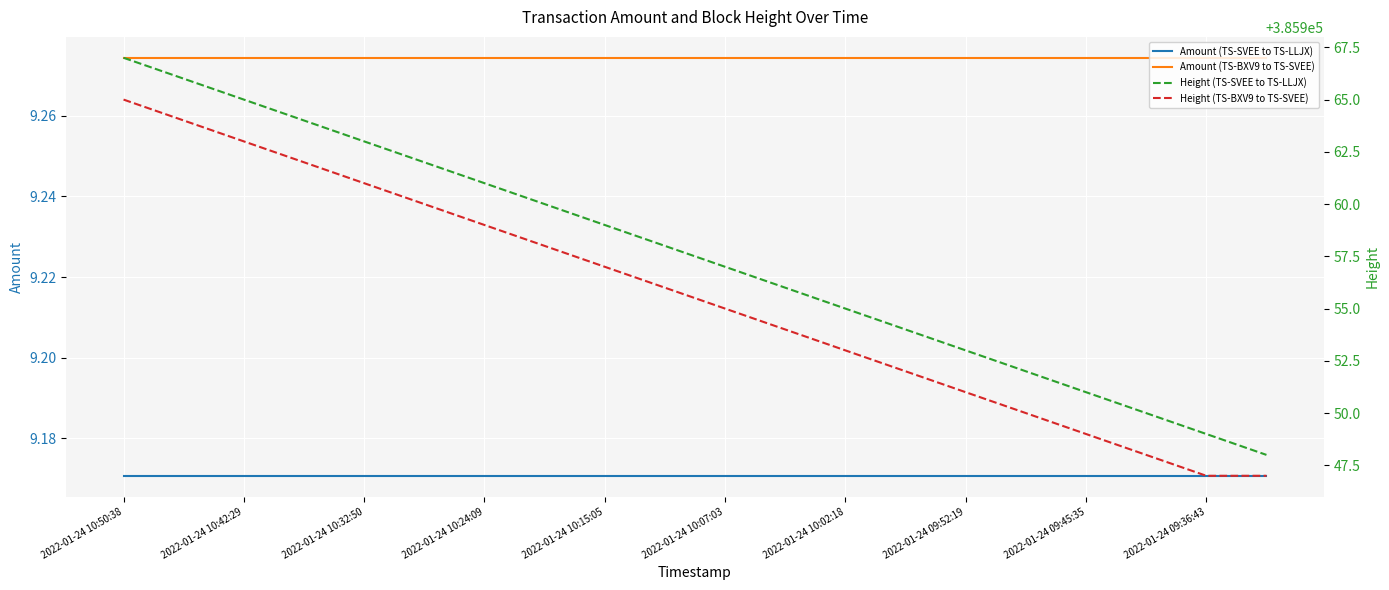

Is the value of Amount (TS-BXV9 to TS-SVEE) at 2022-01-24 10:15:05 greater than the value of Amount (TS-SVEE to TS-LLJX) at 2022-01-24 10:24:09?

Yes